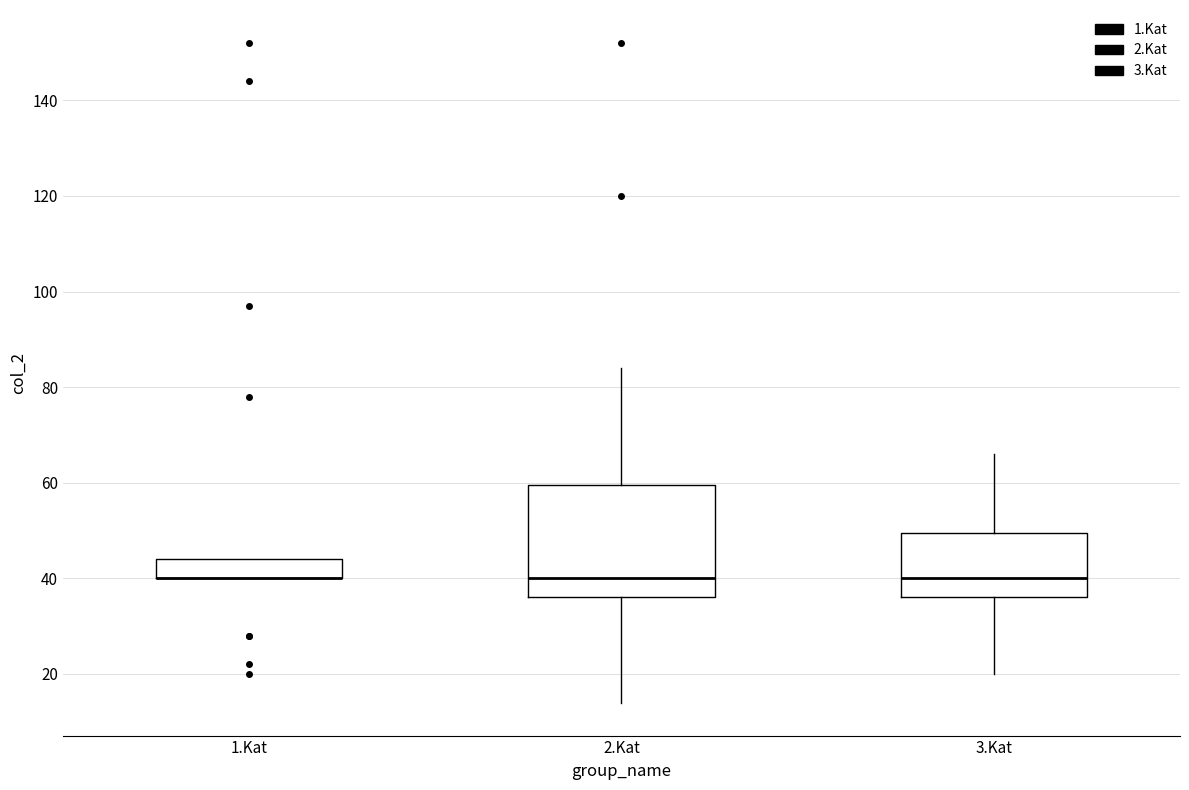

Where is the lower edge of the box for 3.Kat on the y-axis? The values are not printed on the chart, so give them approximately, as read against the axis.

36